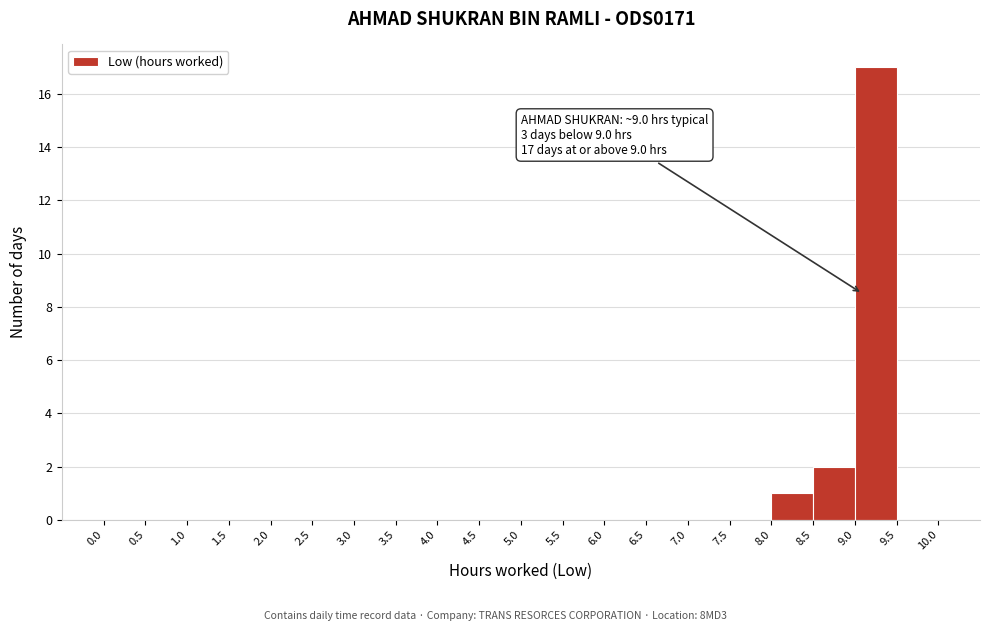

Over which range of the x-axis is the bar tallest?

9.0 to 9.5